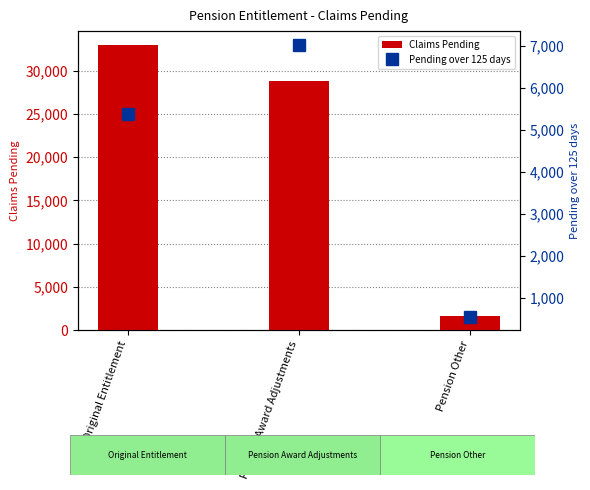

Reading left to right, transcribe all the data shown in this chart.

Claims Pending: Original Entitlement=32918	Pension Award Adjustments=28809	Pension Other=1593
Pending over 125 days: Original Entitlement=5383	Pension Award Adjustments=7024	Pension Other=561